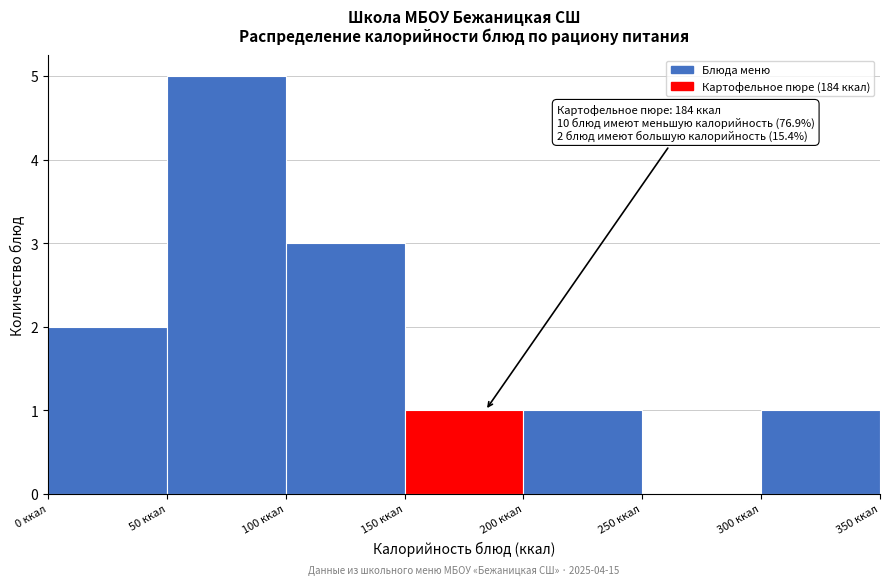

Which range on the x-axis has the tallest bar?

50 to 100